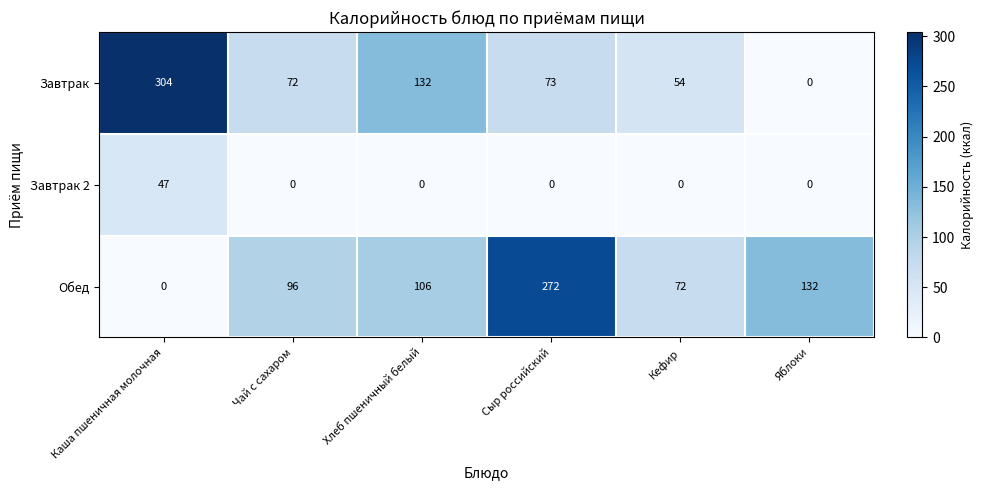

Reading left to right, list all the values displayed in this chart.

Завтрак: Каша пшеничная молочная=304	Чай с сахаром=72	Хлеб пшеничный белый=132	Сыр российский=73	Кефир=54	Яблоки=0
Завтрак 2: Каша пшеничная молочная=47	Чай с сахаром=0	Хлеб пшеничный белый=0	Сыр российский=0	Кефир=0	Яблоки=0
Обед: Каша пшеничная молочная=0	Чай с сахаром=96	Хлеб пшеничный белый=106	Сыр российский=272	Кефир=72	Яблоки=132